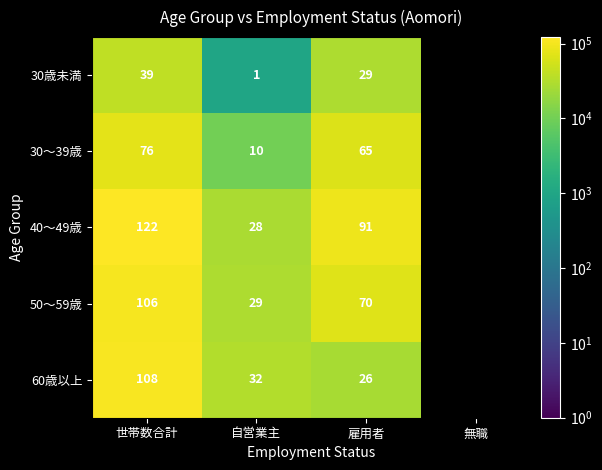

Rank the series by their maximum value, from highest to lowest.

40～49歳, 60歳以上, 50～59歳, 30～39歳, 30歳未満